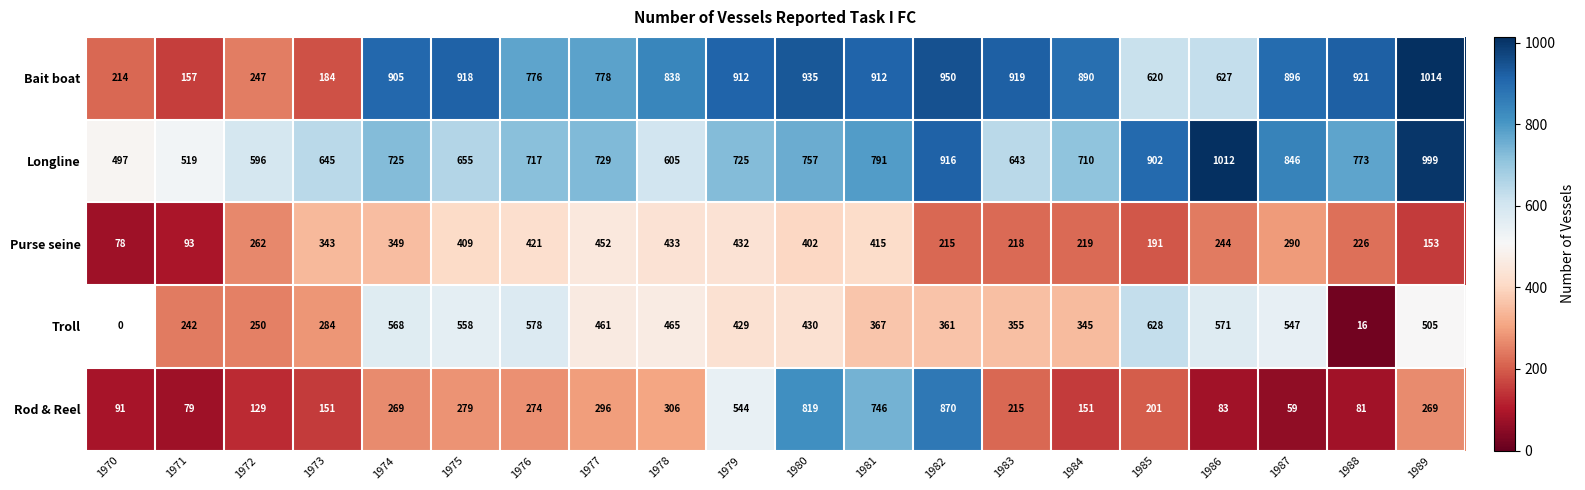

How many values in the Bait boat series are below 896?

10